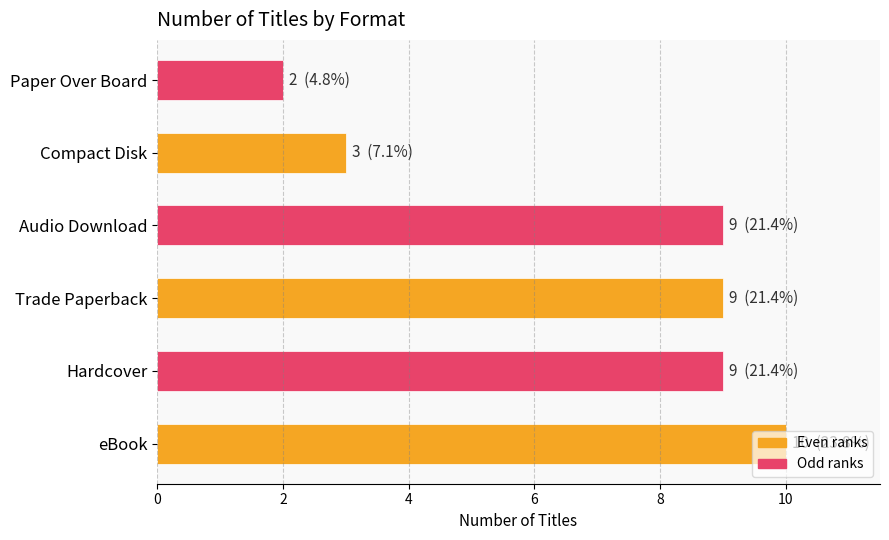

What is the average value?

7